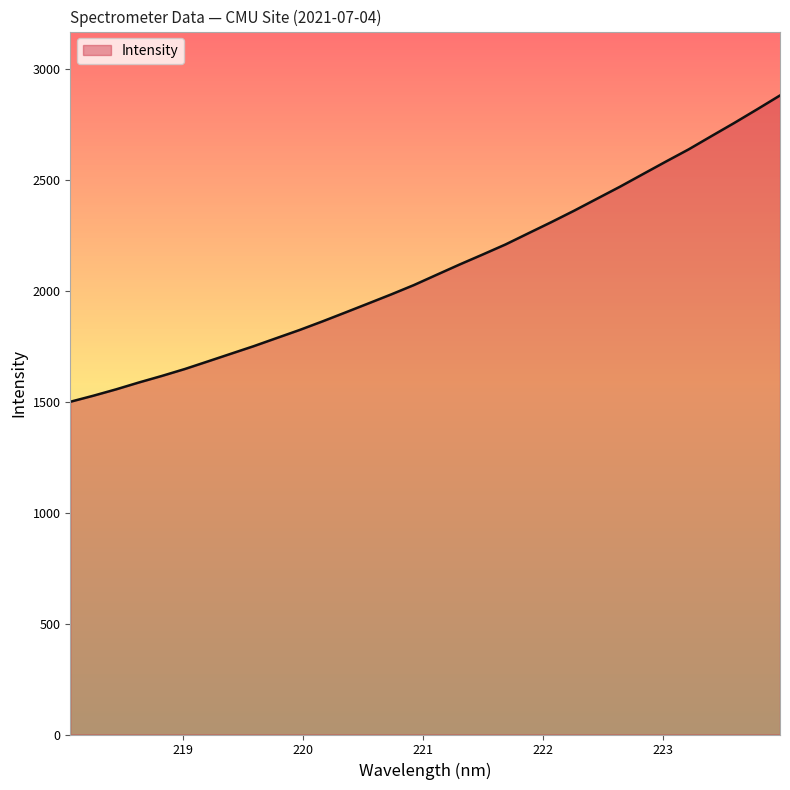

What is the minimum value shown in the chart?

1499.3